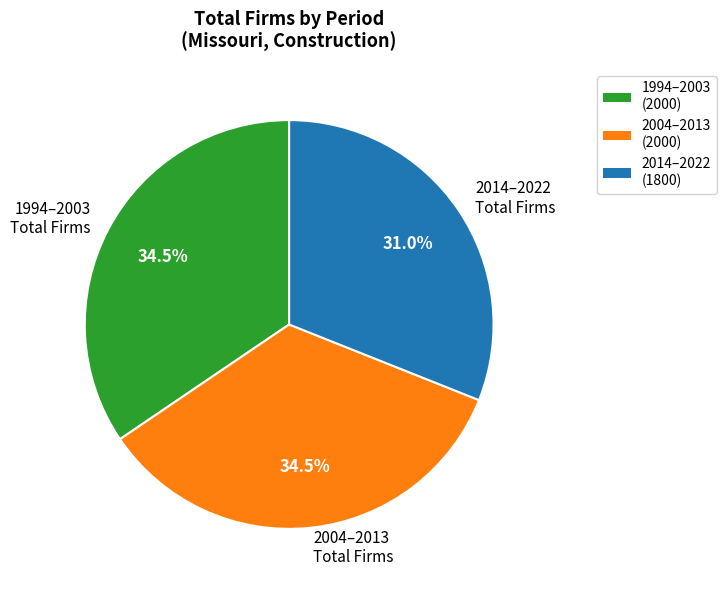

What is the ratio of the value at 2014–2022 Total Firms to the value at 2004–2013 Total Firms?

0.9